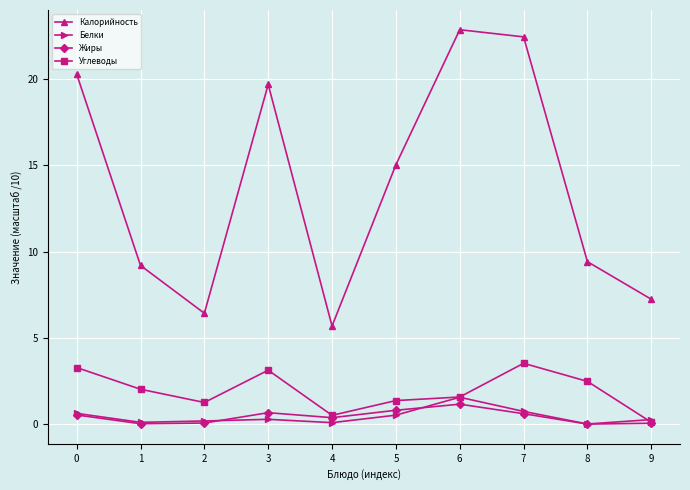

At which label does Жиры reach its peak?

6